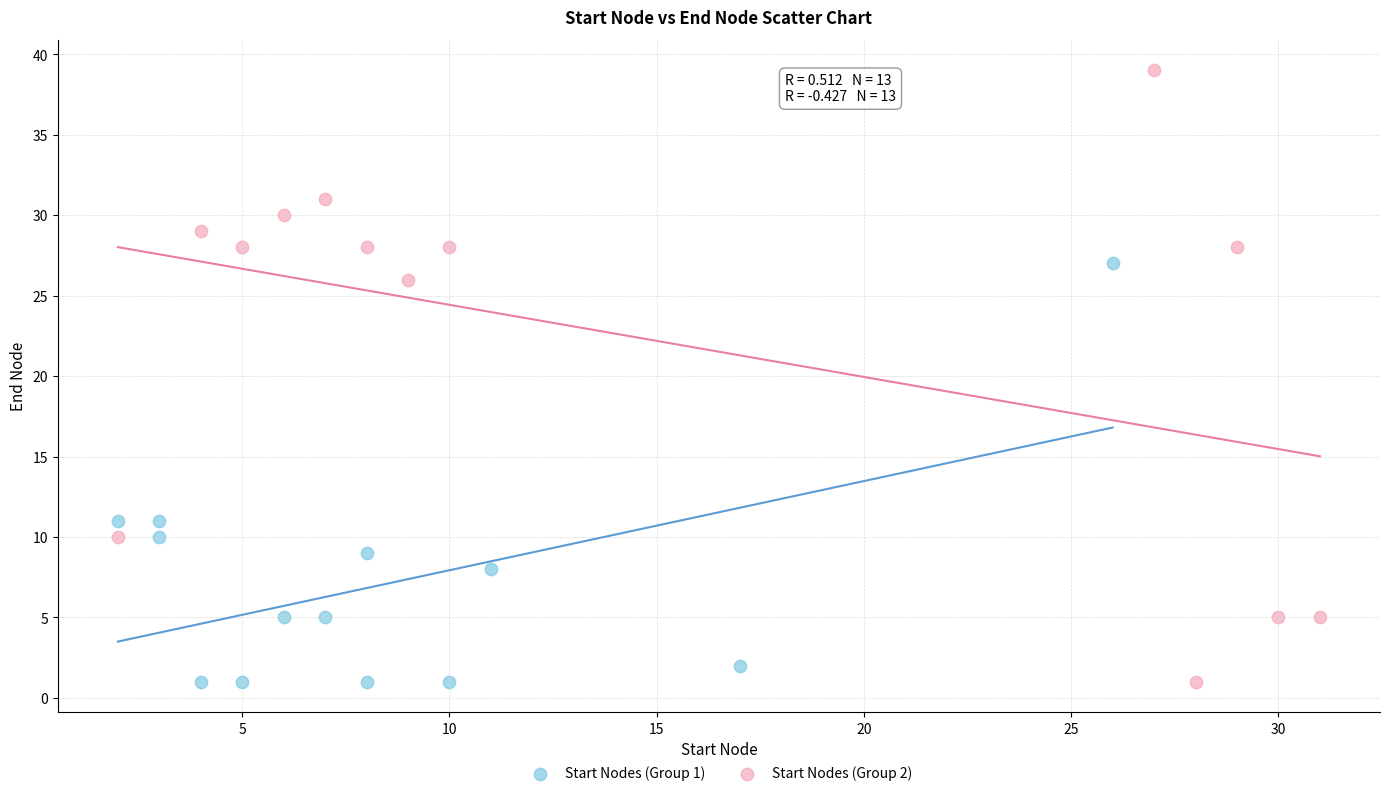

Which series contains the highest Y value?

Start Nodes (Group 2)